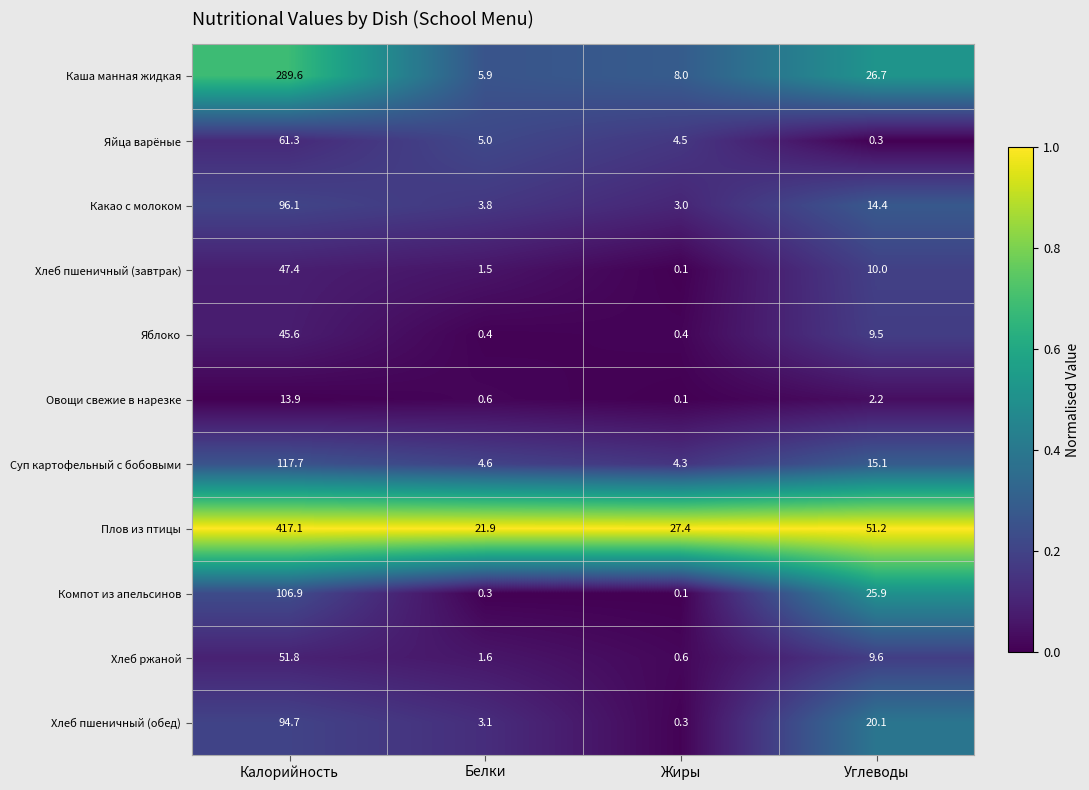

Is it true that Плов из птицы equals 21.9 at Белки?

True